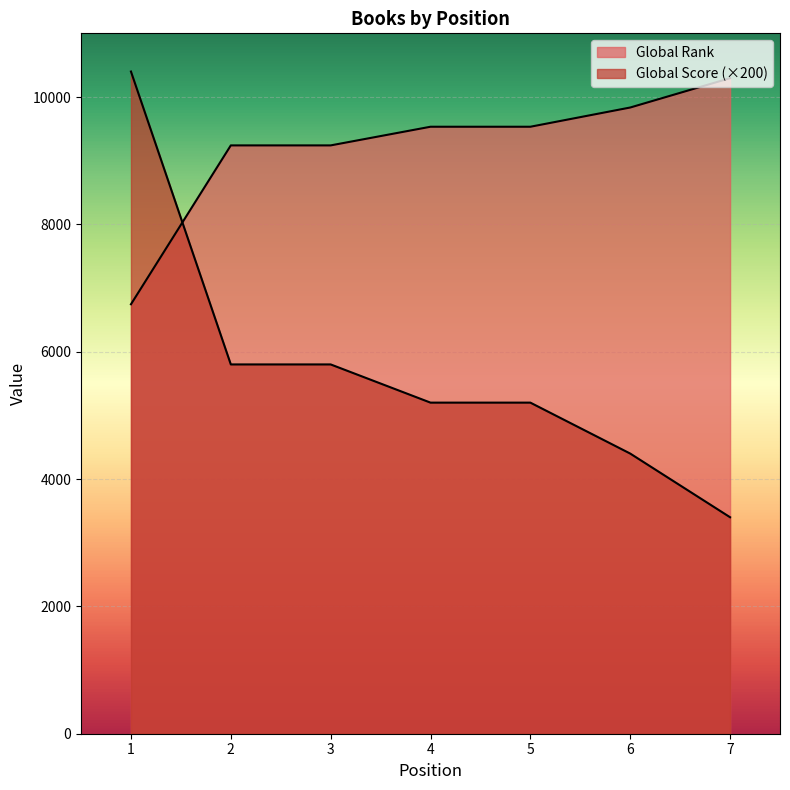

Rank the series by their maximum value, from highest to lowest.

Global Score, Global Rank